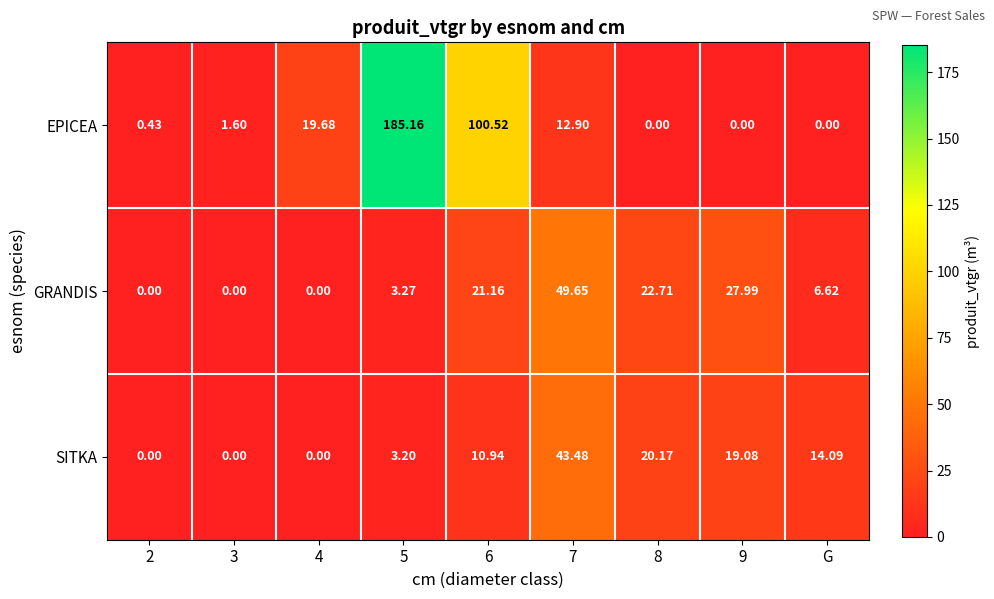

Which series has the largest range (max minus min)?

EPICEA